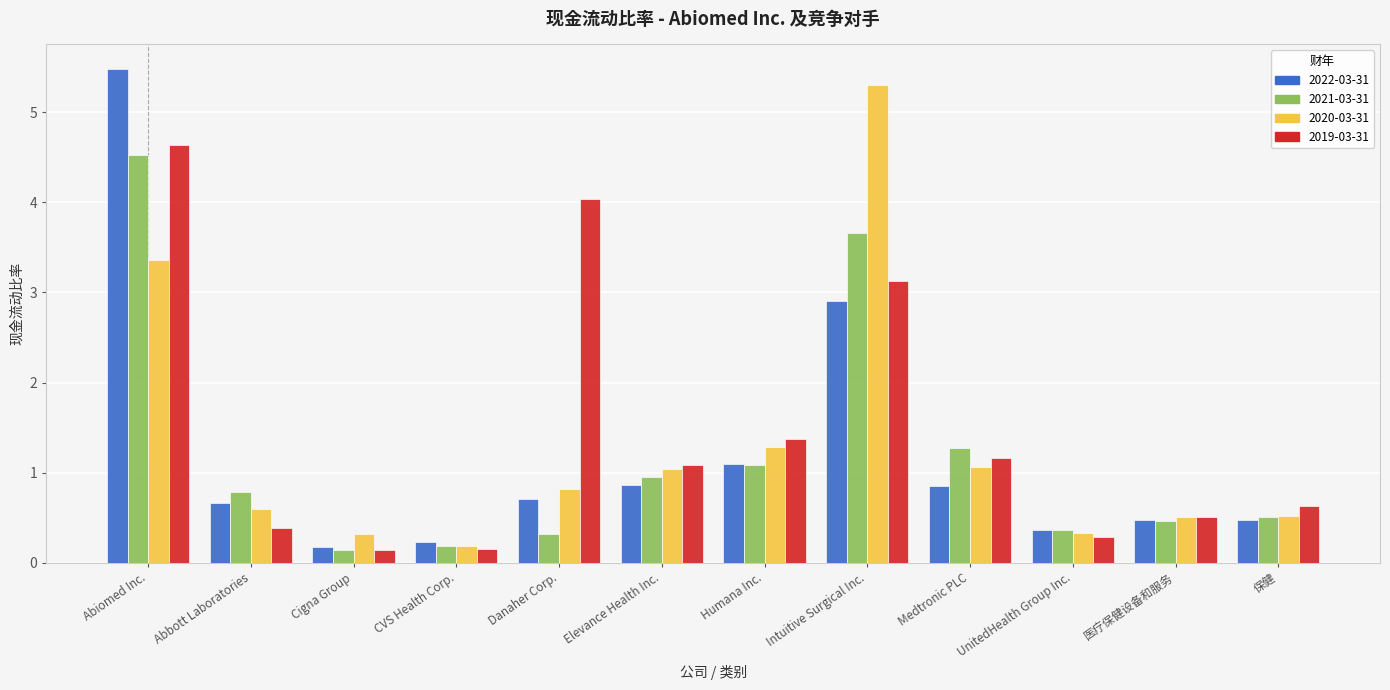

What is the difference between the second highest and minimum values in the 2022-03-31 series?

2.7